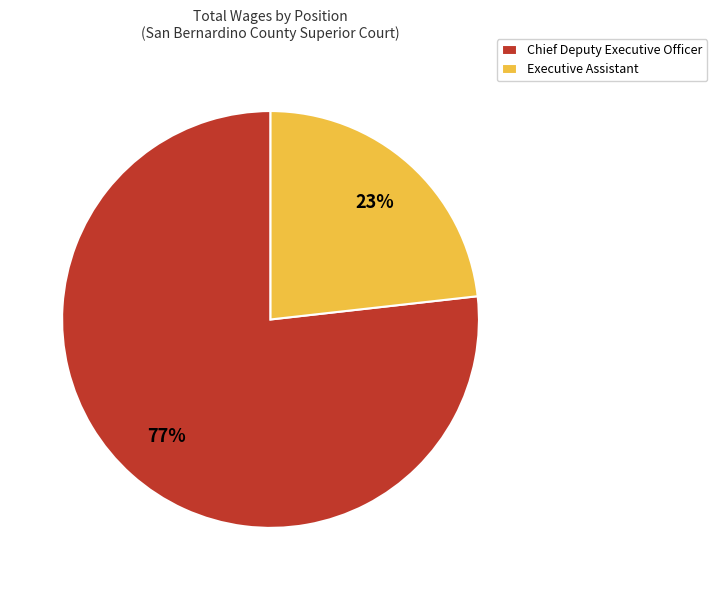

To the nearest percent, what is the difference between the largest and smallest slice percentages?

54%